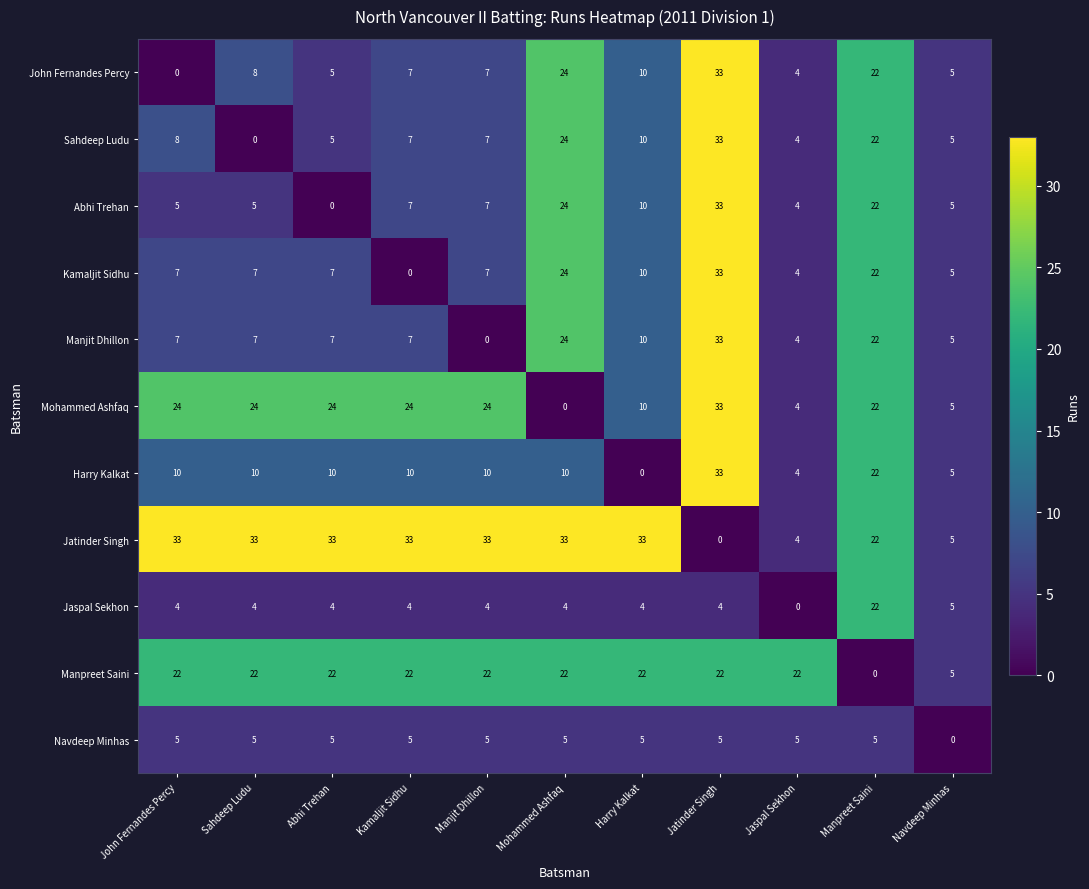

Which series has the largest total across all categories?

Jatinder Singh